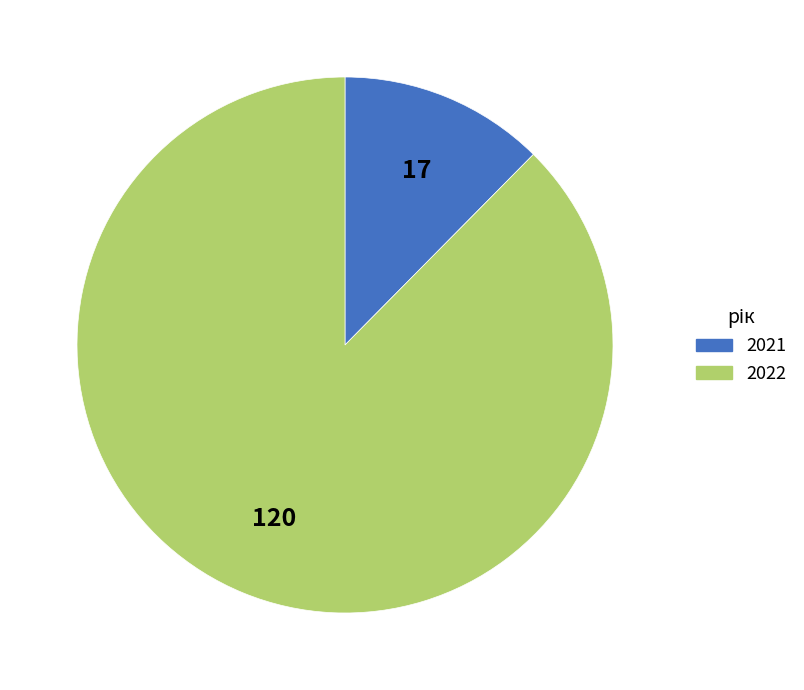

Which slice is the largest?

2022